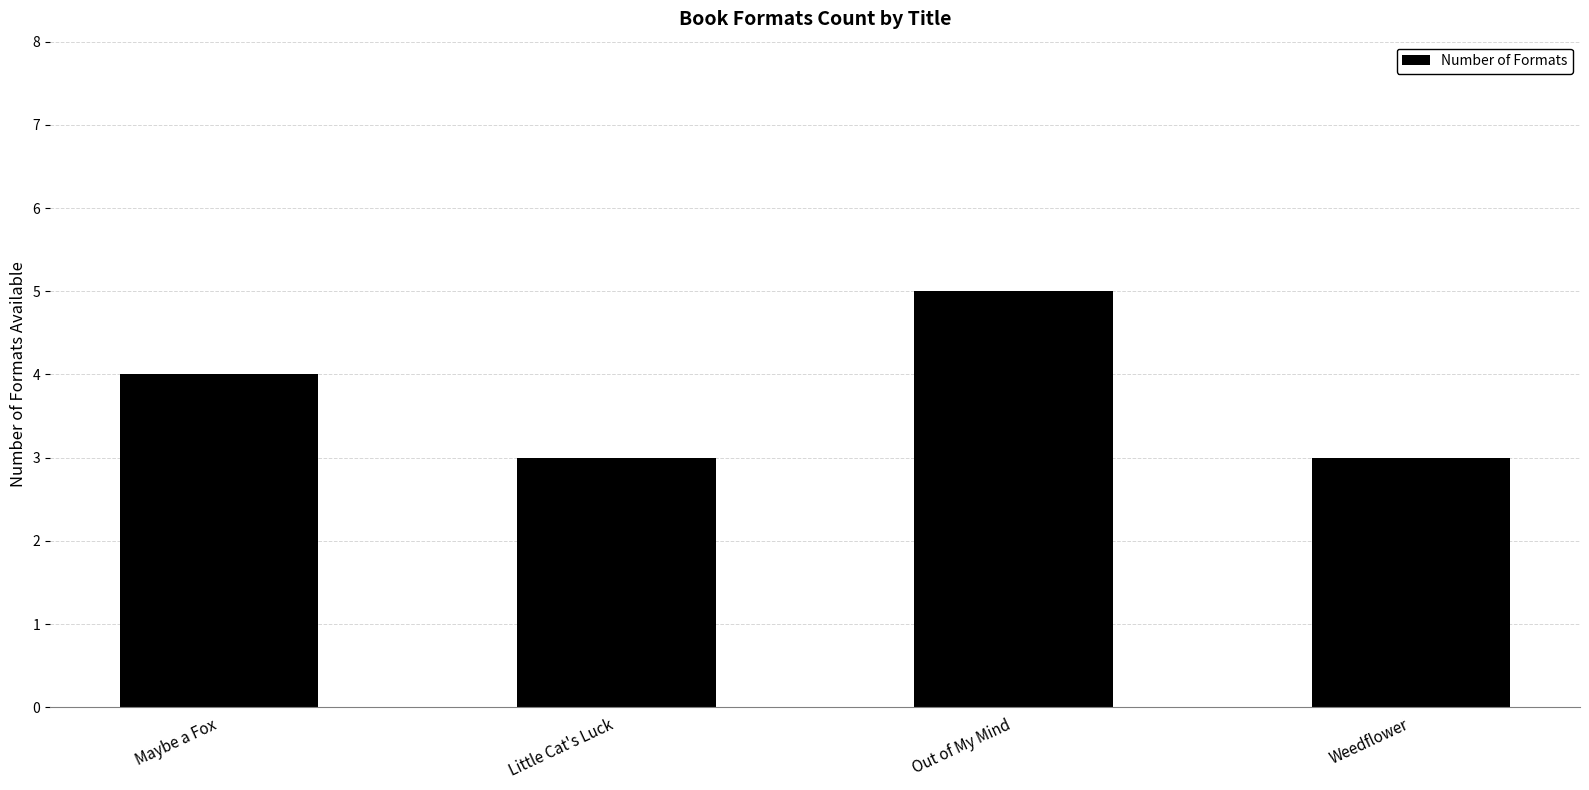

At which category does the chart reach its peak across all series?

Out of My Mind